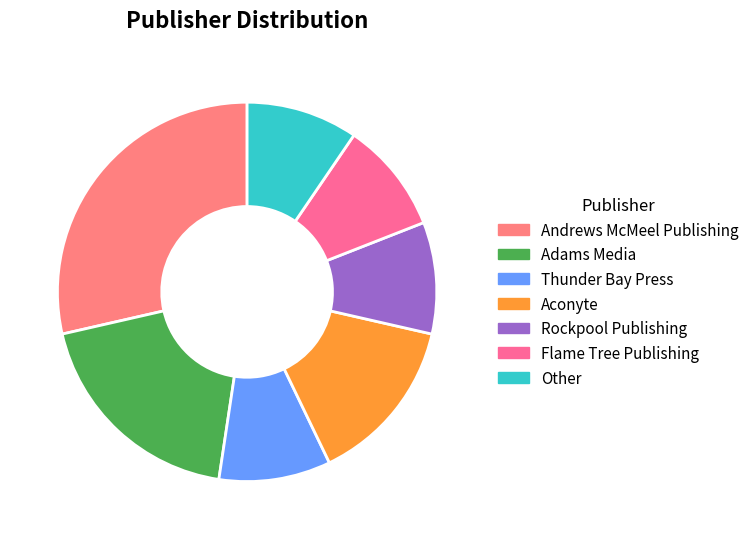

What is the total percentage of Thunder Bay Press and Adams Media?

28.6%